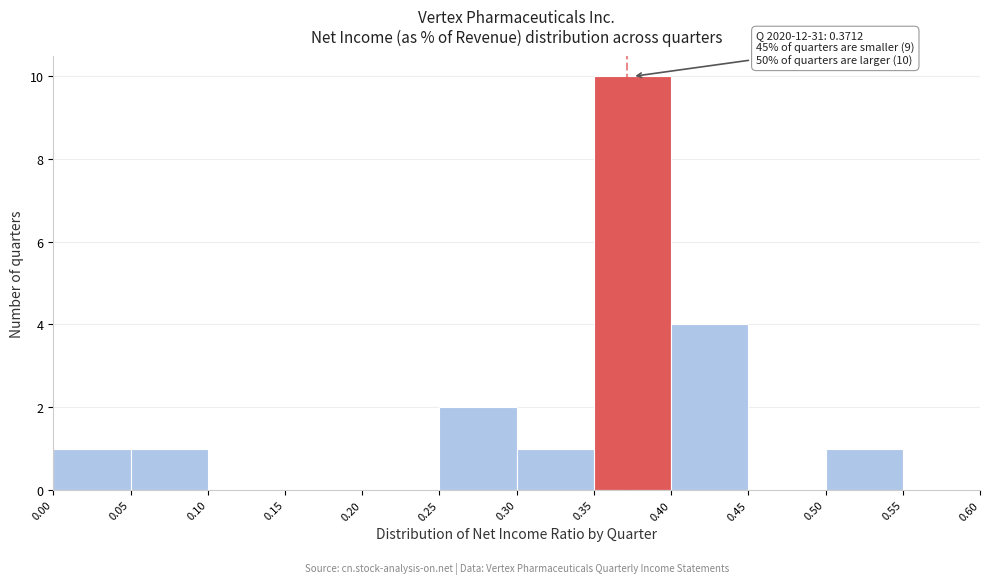

Which range on the x-axis has the tallest bar?

0.35 to 0.40